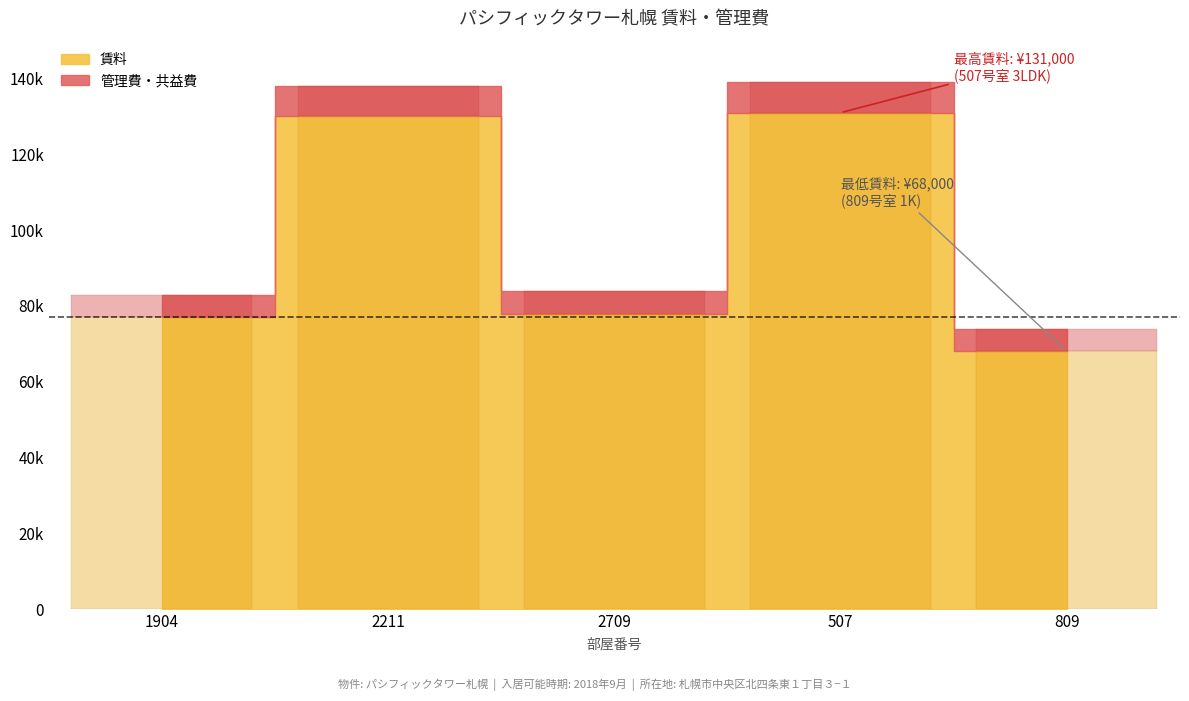

What is the value of the 管理費・共益費 bar at the 2nd from the left?

8000